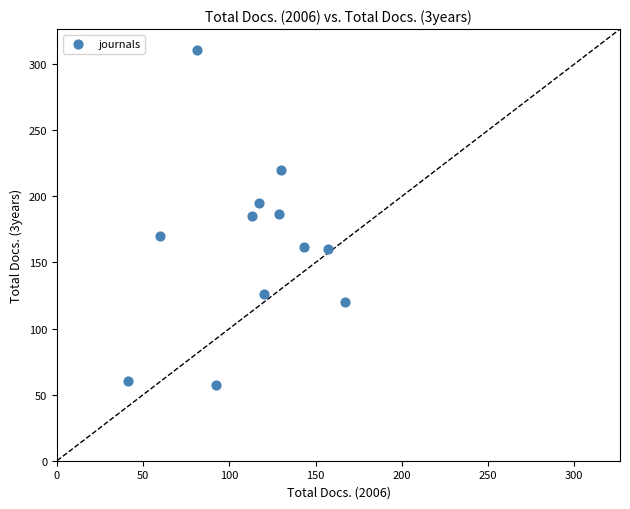

What is the range of Y values (max minus min)?

254